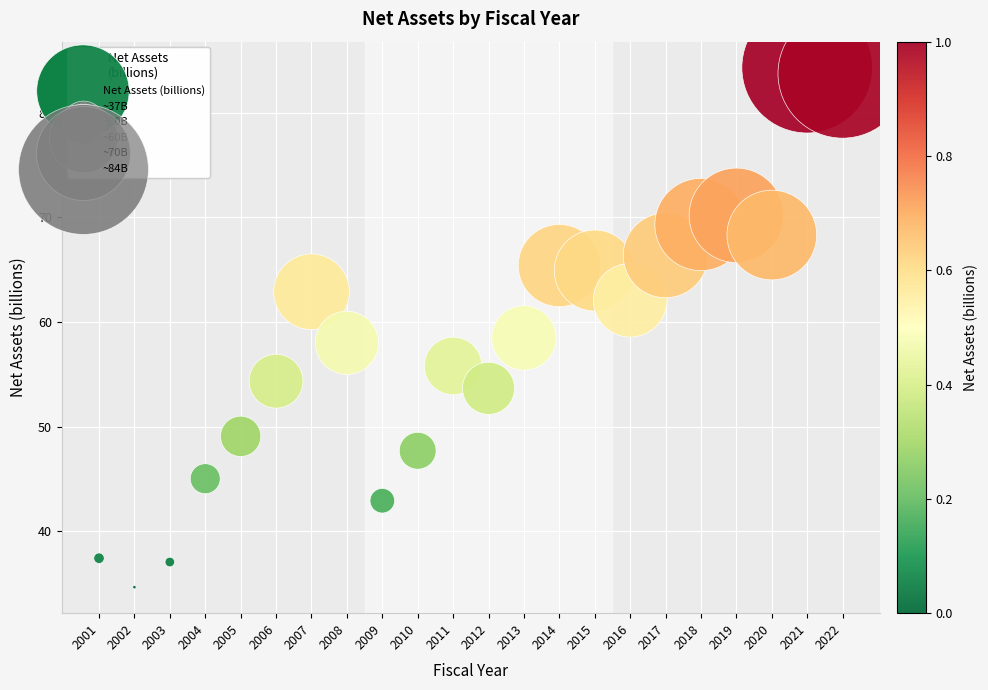

What is the range of X values (max minus min)?

21.0